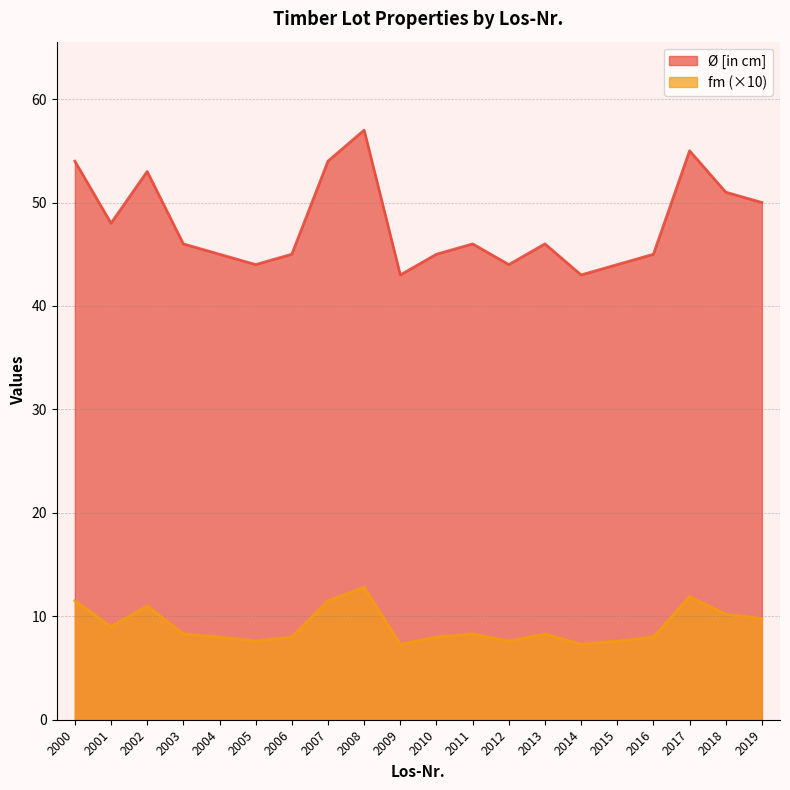

What is the maximum value shown in the chart?

57.0